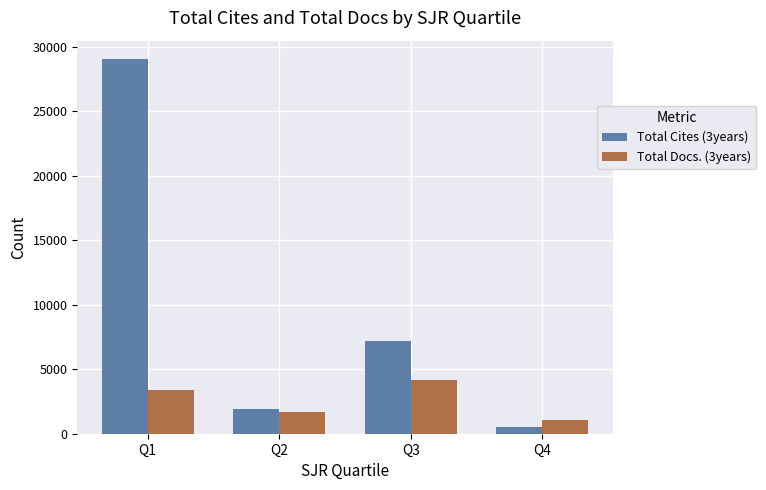

Rank the categories by Total Cites (3years) value from highest to lowest.

Q1, Q3, Q2, Q4